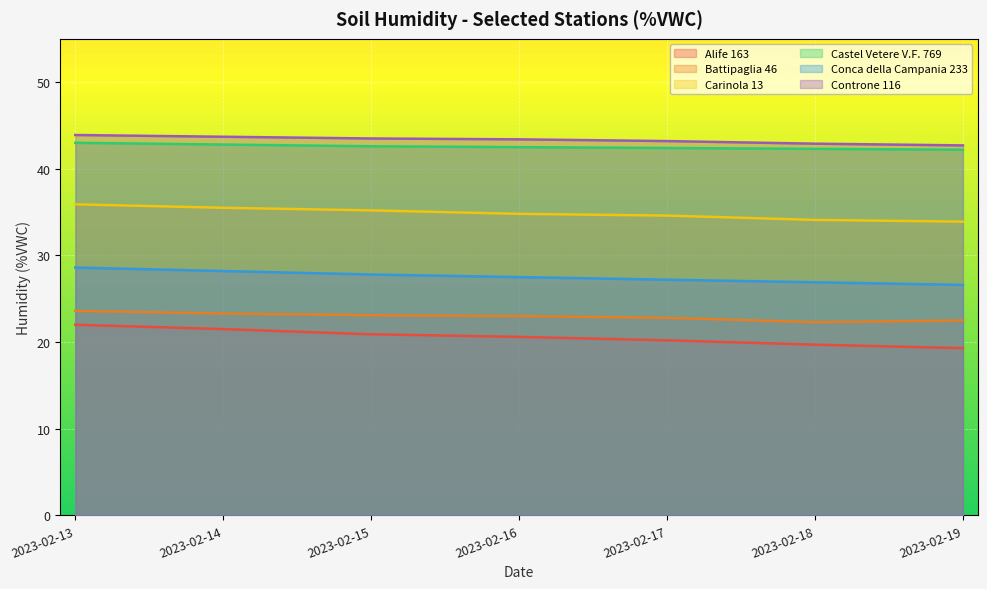

At 2023-02-15, list the series in order from largest to smallest.

Controne 116, Castel Vetere V.F. 769, Carinola 13, Conca della Campania 233, Battipaglia 46, Alife 163